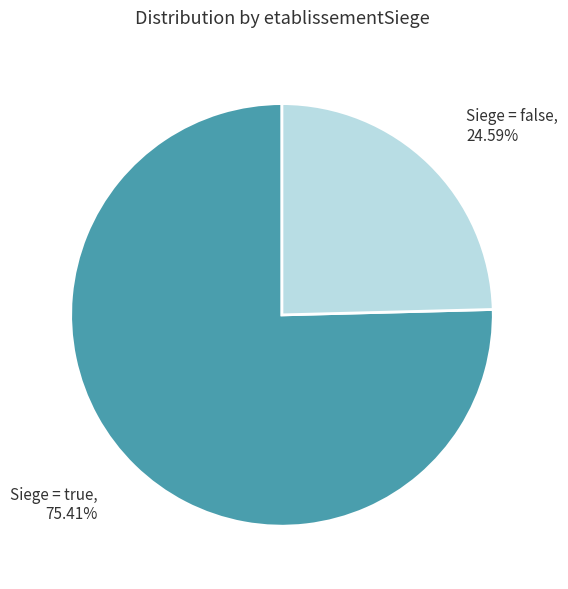

Does any single category account for the majority?

Yes